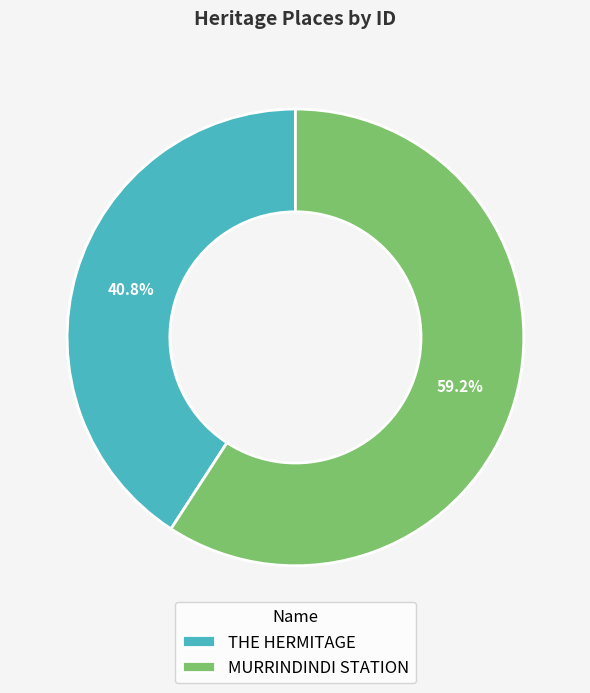

Does THE HERMITAGE account for over 50% of the chart?

No